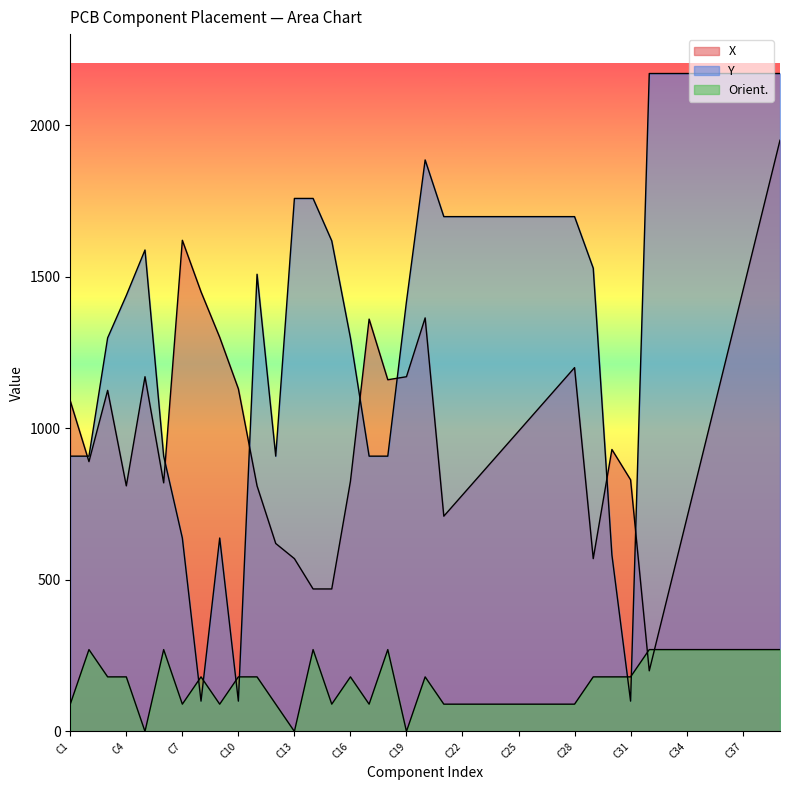

What is the difference between the second highest and second lowest values in the Y series?

2070